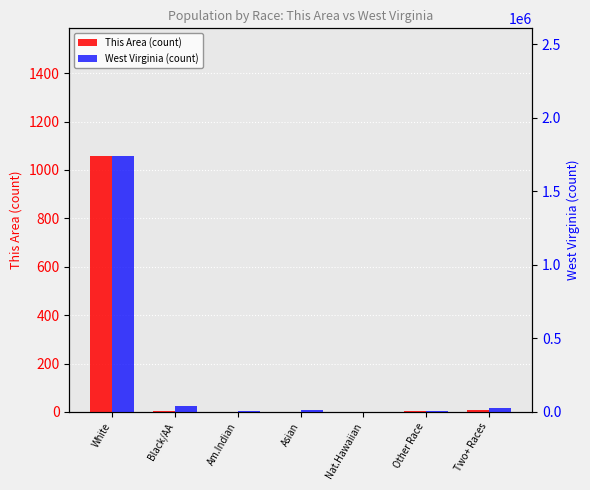

Where does the West Virginia series first go above 12406?

White